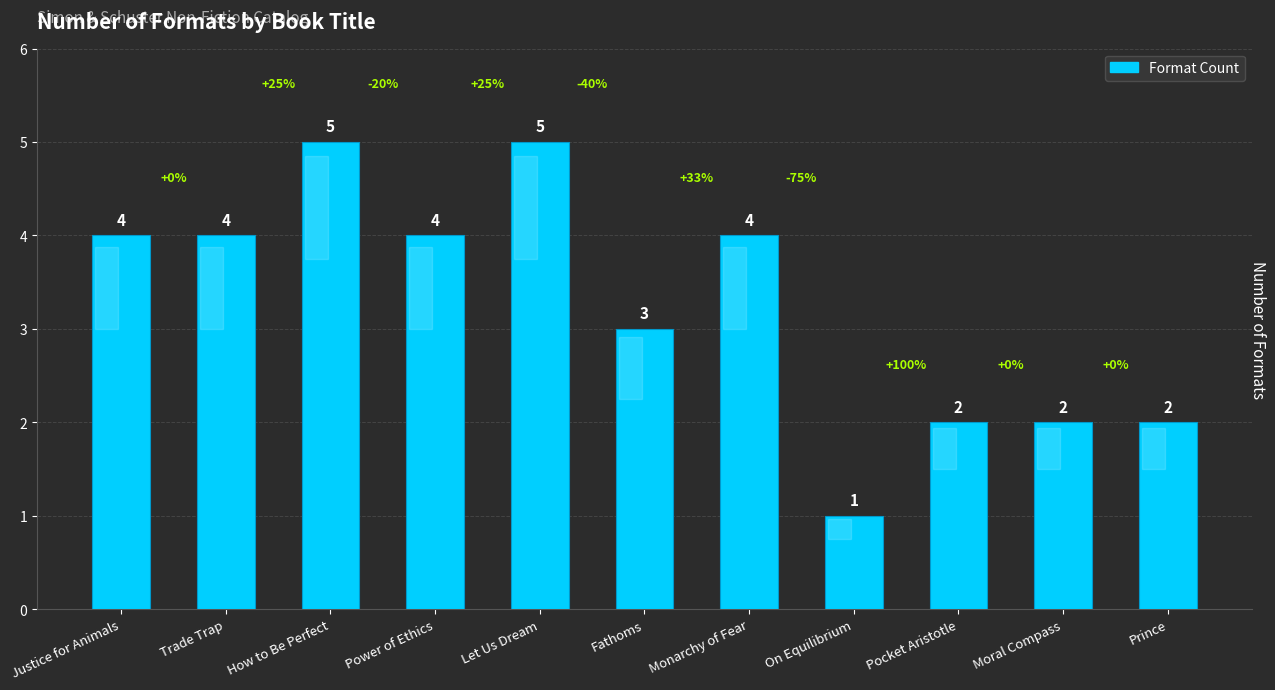

The value at Moral Compass is 2. True or false?

True